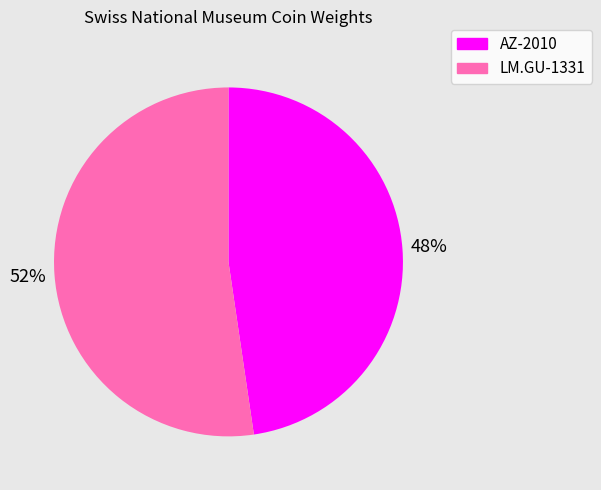

To the nearest percent, what is the combined percentage of AZ-2010 and LM.GU-1331?

100%